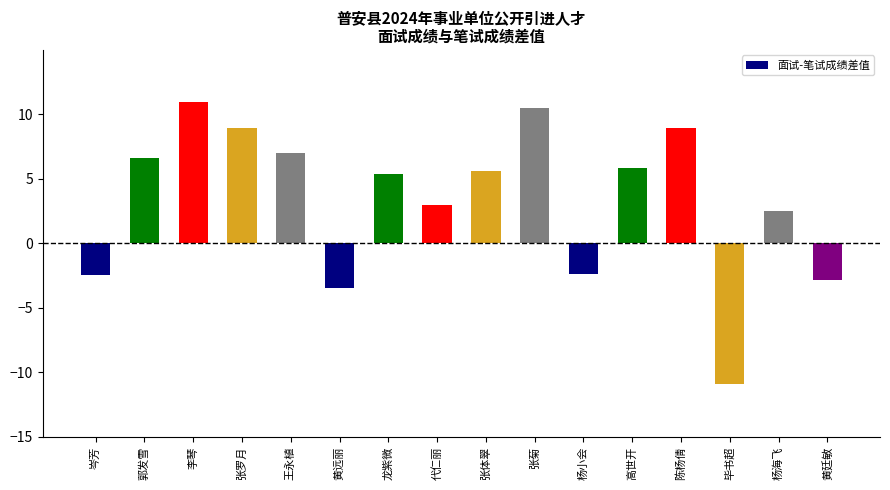

What position from the right is 杨小会?

6